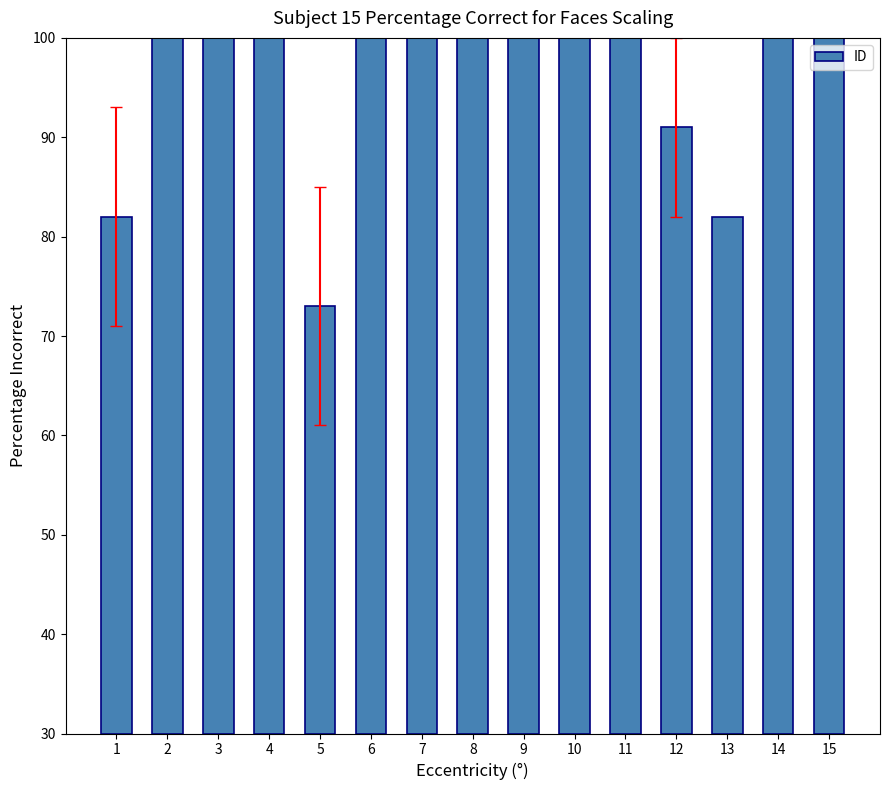

The value at 5 is 56. True or false?

False